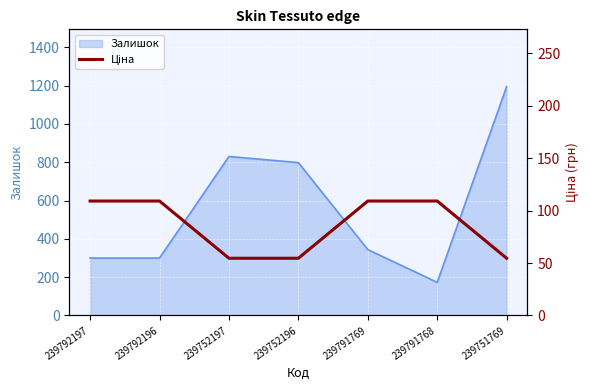

Where is the data nearest to the value 81?

239752197